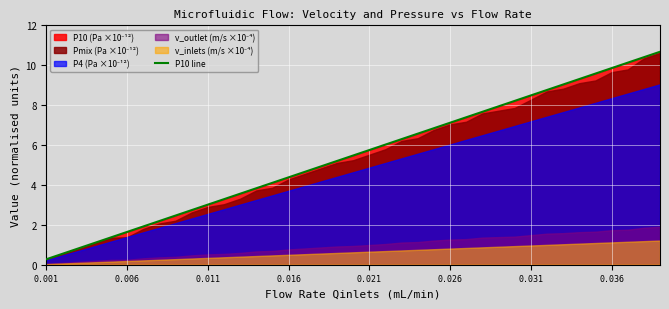

The value of P10 line at 0.036 is 16.3. True or false?

False